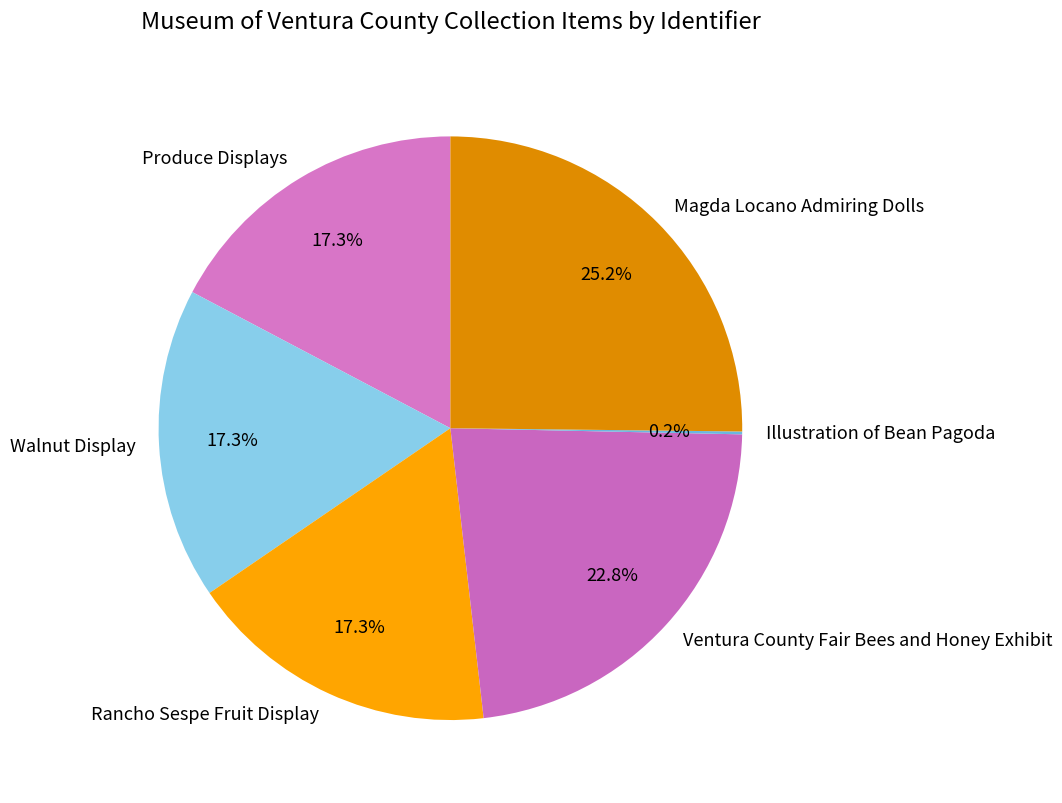

The Rancho Sespe Fruit Display slice represents 28% of the pie. True or false?

False